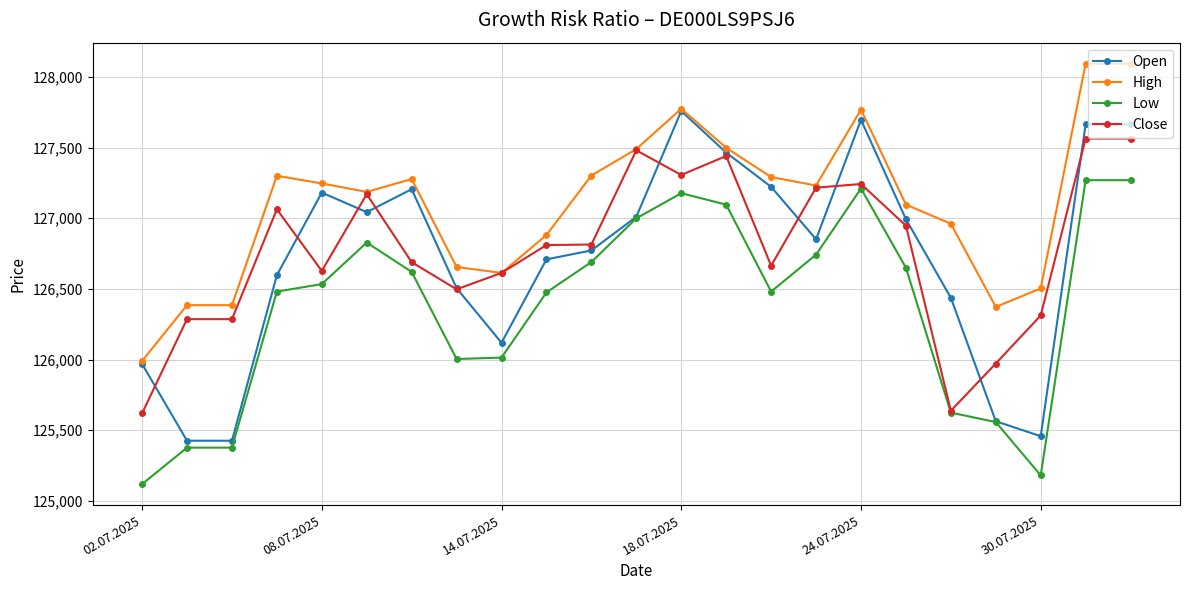

Which series has the largest total across all categories?

High